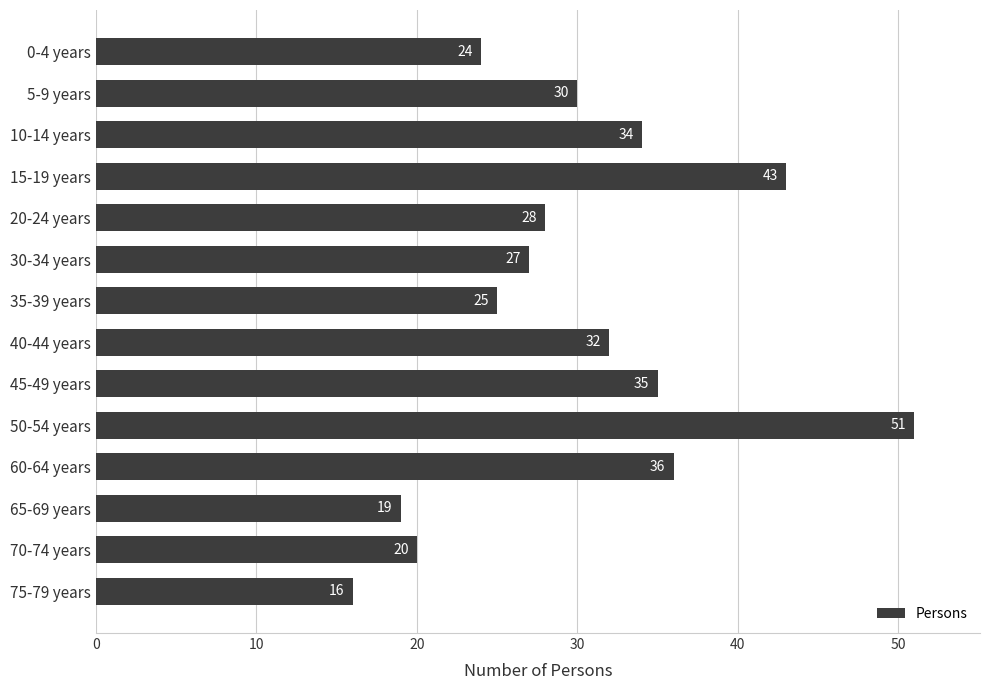

What is the change in value from 15-19 years to 50-54 years?

+8